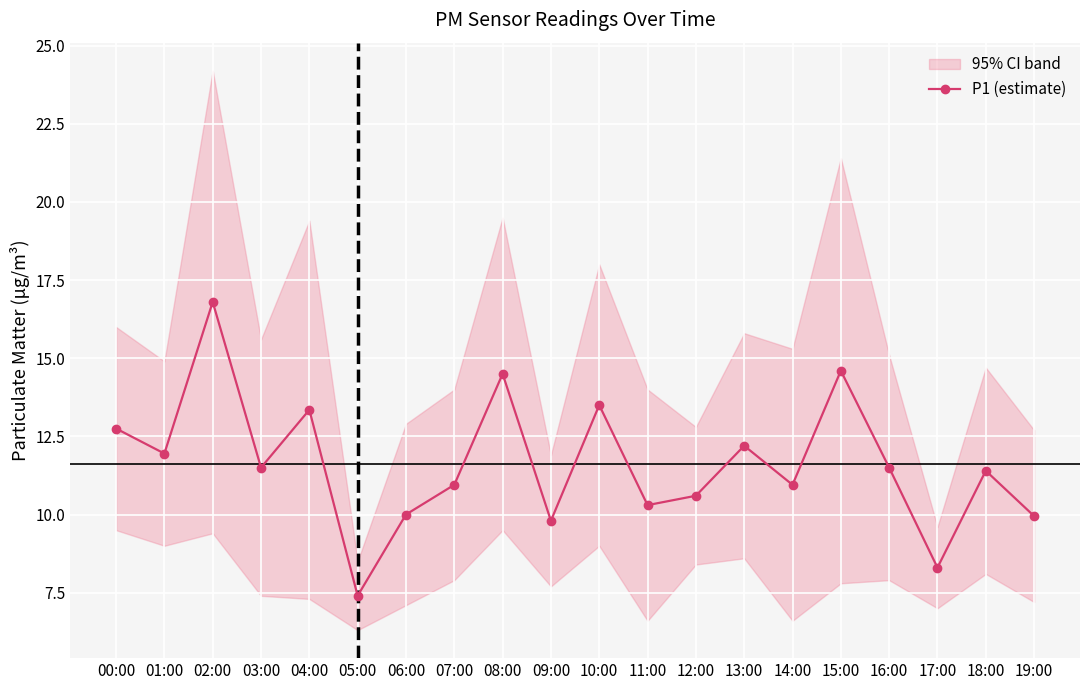

Is it true that the value at 04:00 is 13.3?

True